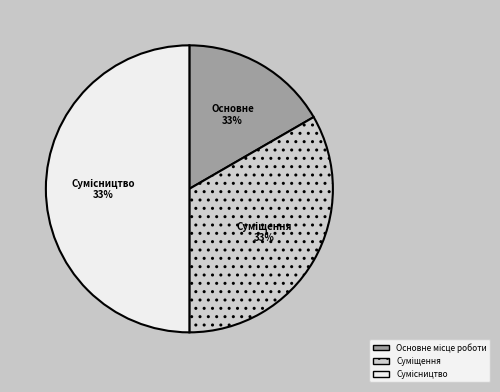

Rank the categories by value from highest to lowest.

Сумісництво, Суміщення, Основне місце роботи